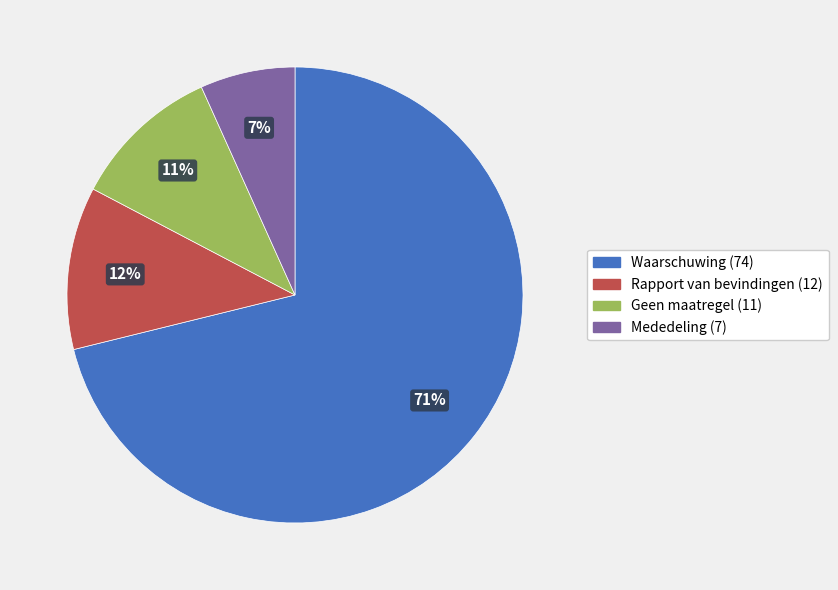

Which category has the biggest portion of the pie?

Waarschuwing